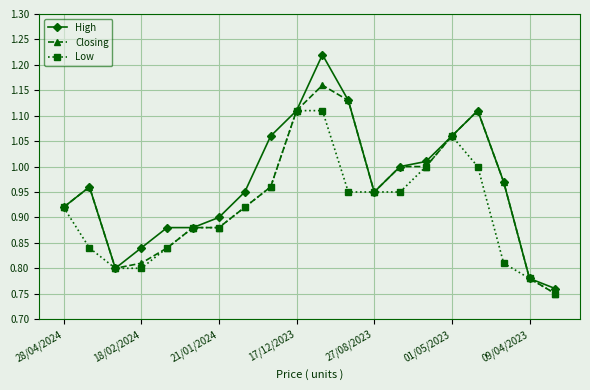

At how many categories does at least one series exceed 0?

20